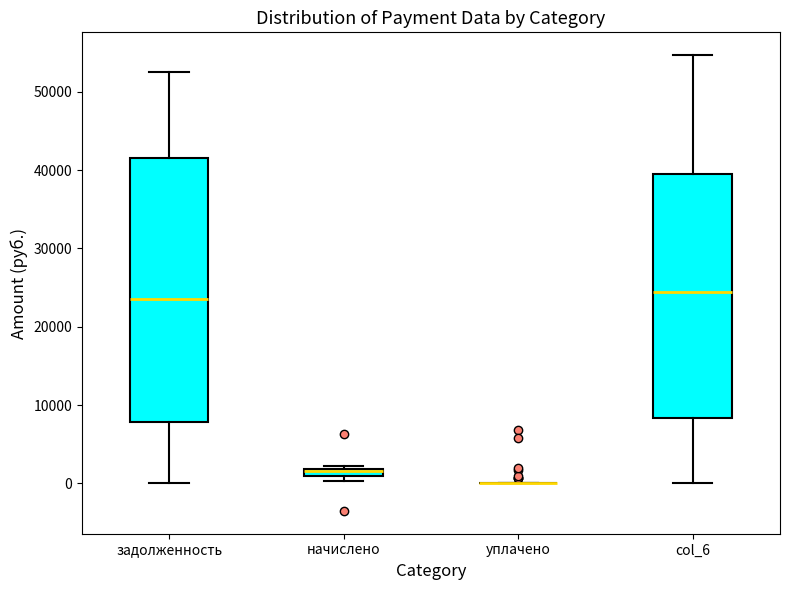

Which box is the tallest, from its lower edge to its upper edge?

задолженность